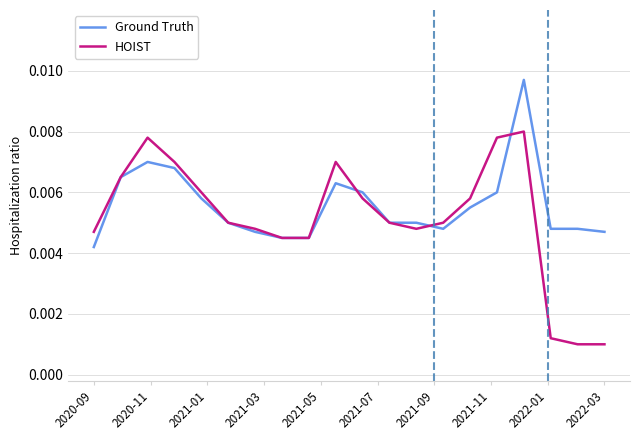

Rank the series by their maximum value, from highest to lowest.

Ground Truth, HOIST